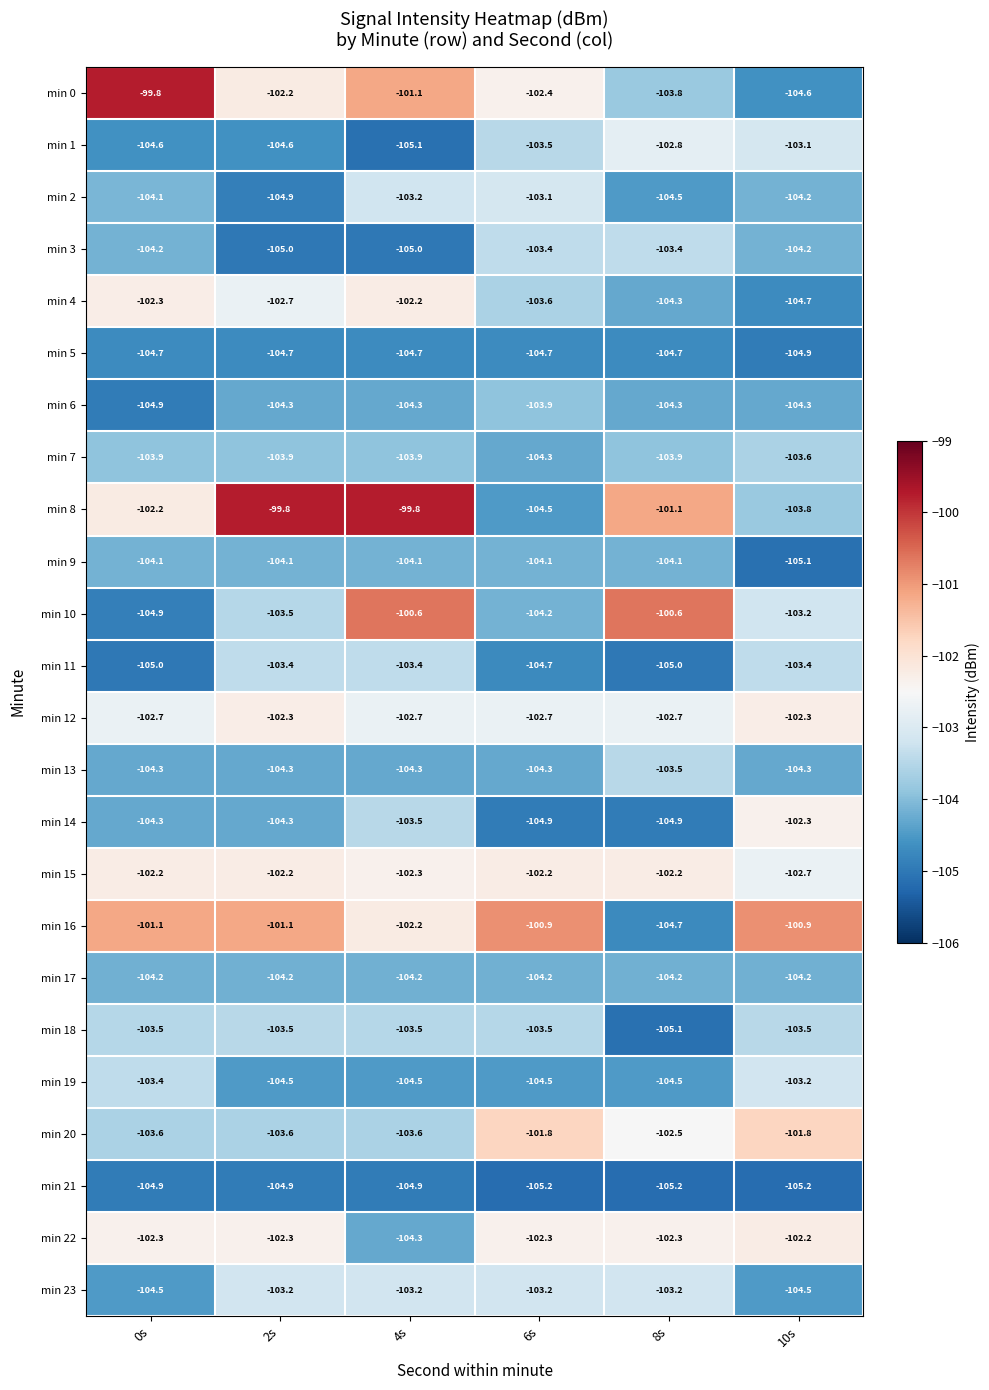

What is the difference between the maximum and minimum values in the min 23 series?

1.3